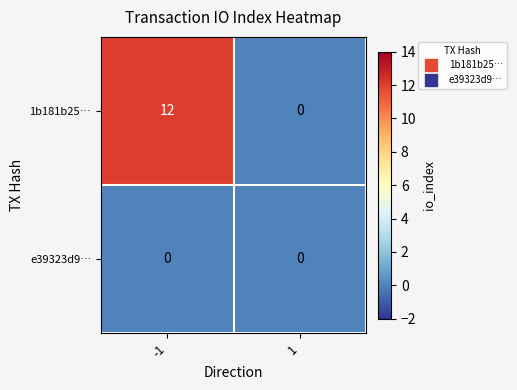

The value of 1b181b25… at -1 is 17. True or false?

False